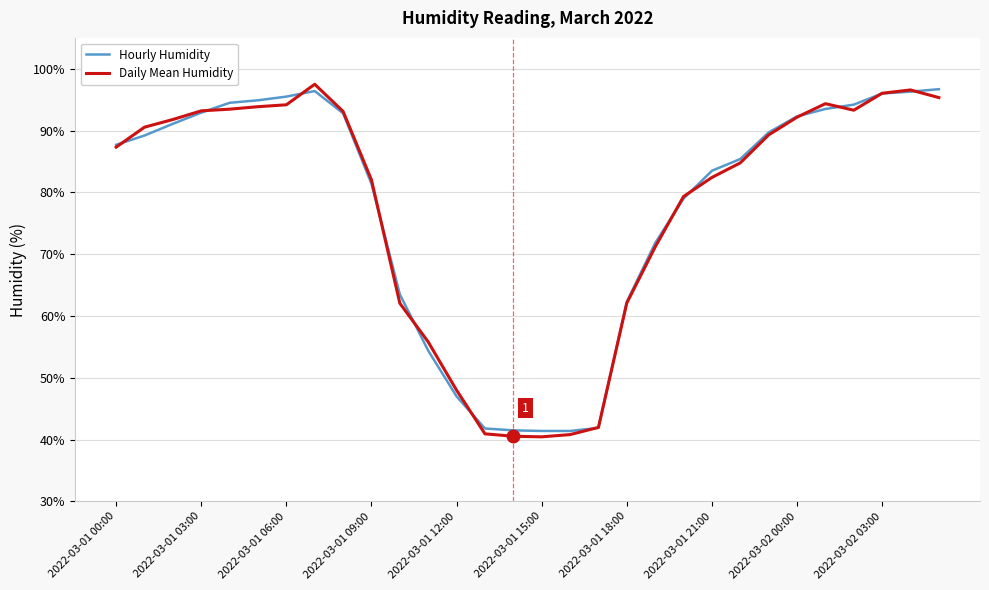

What is the smallest value displayed?

40.5